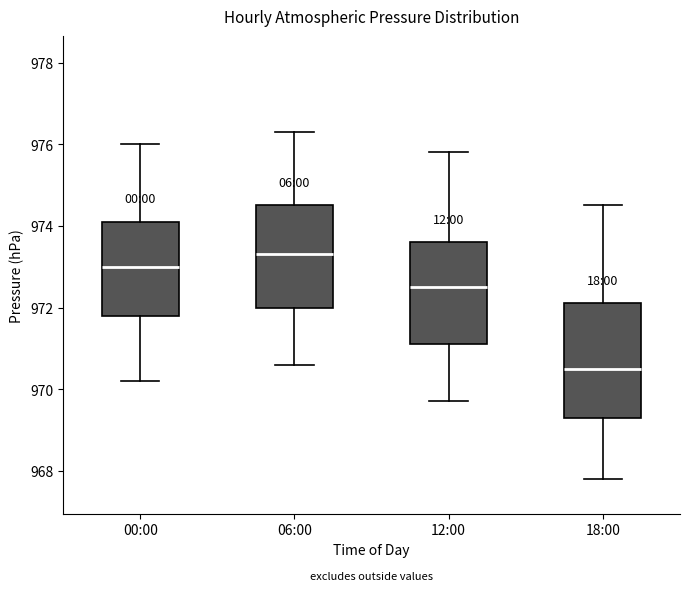

Which box has the lowest median line?

18:00